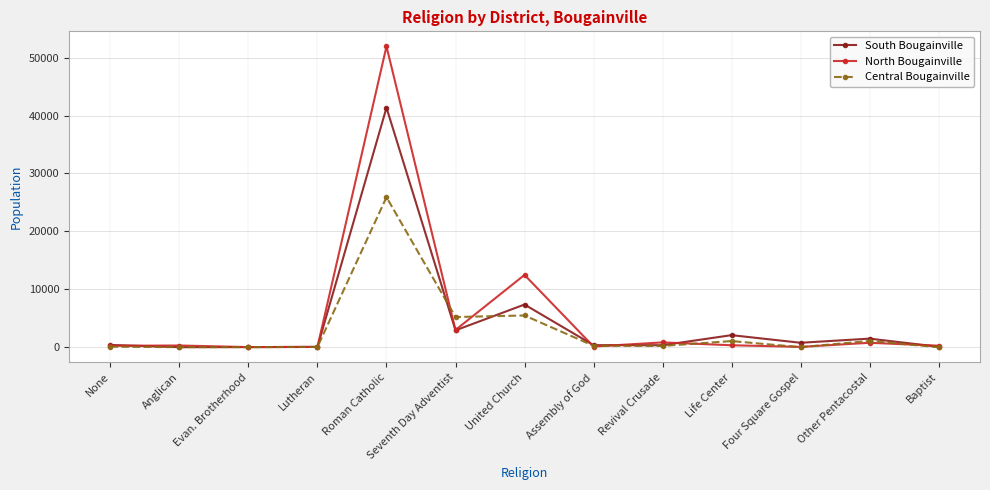

Is this an area chart (filled region under the line)?

No